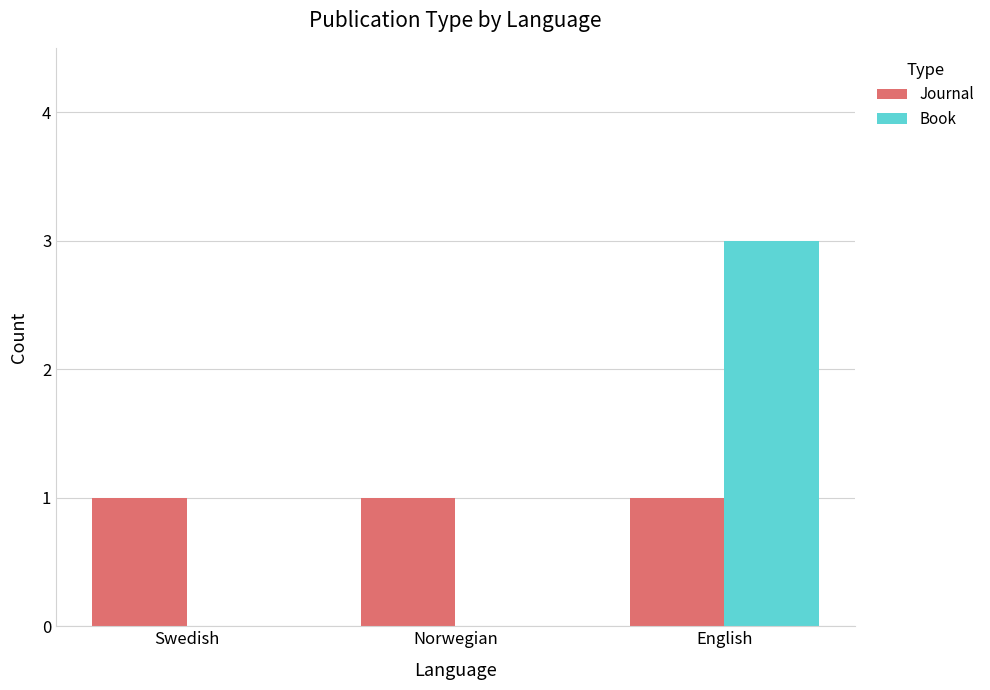

Does the chart contain stacked bars?

No